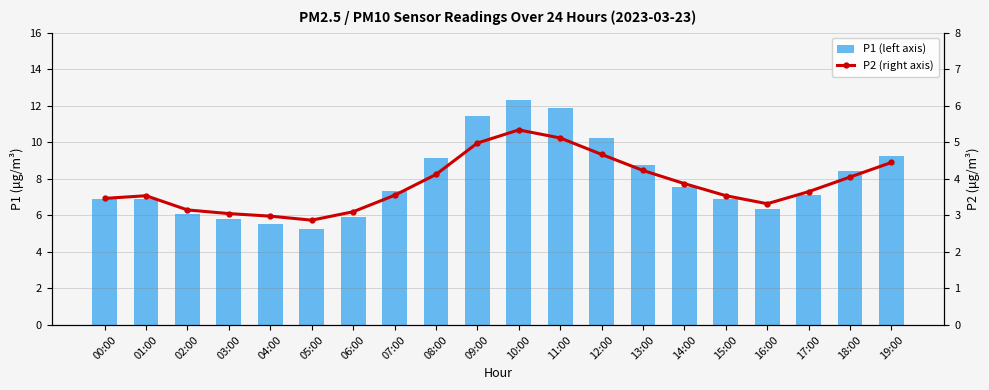

Rank the series by their maximum value, from lowest to highest.

P2 (right axis), P1 (left axis)